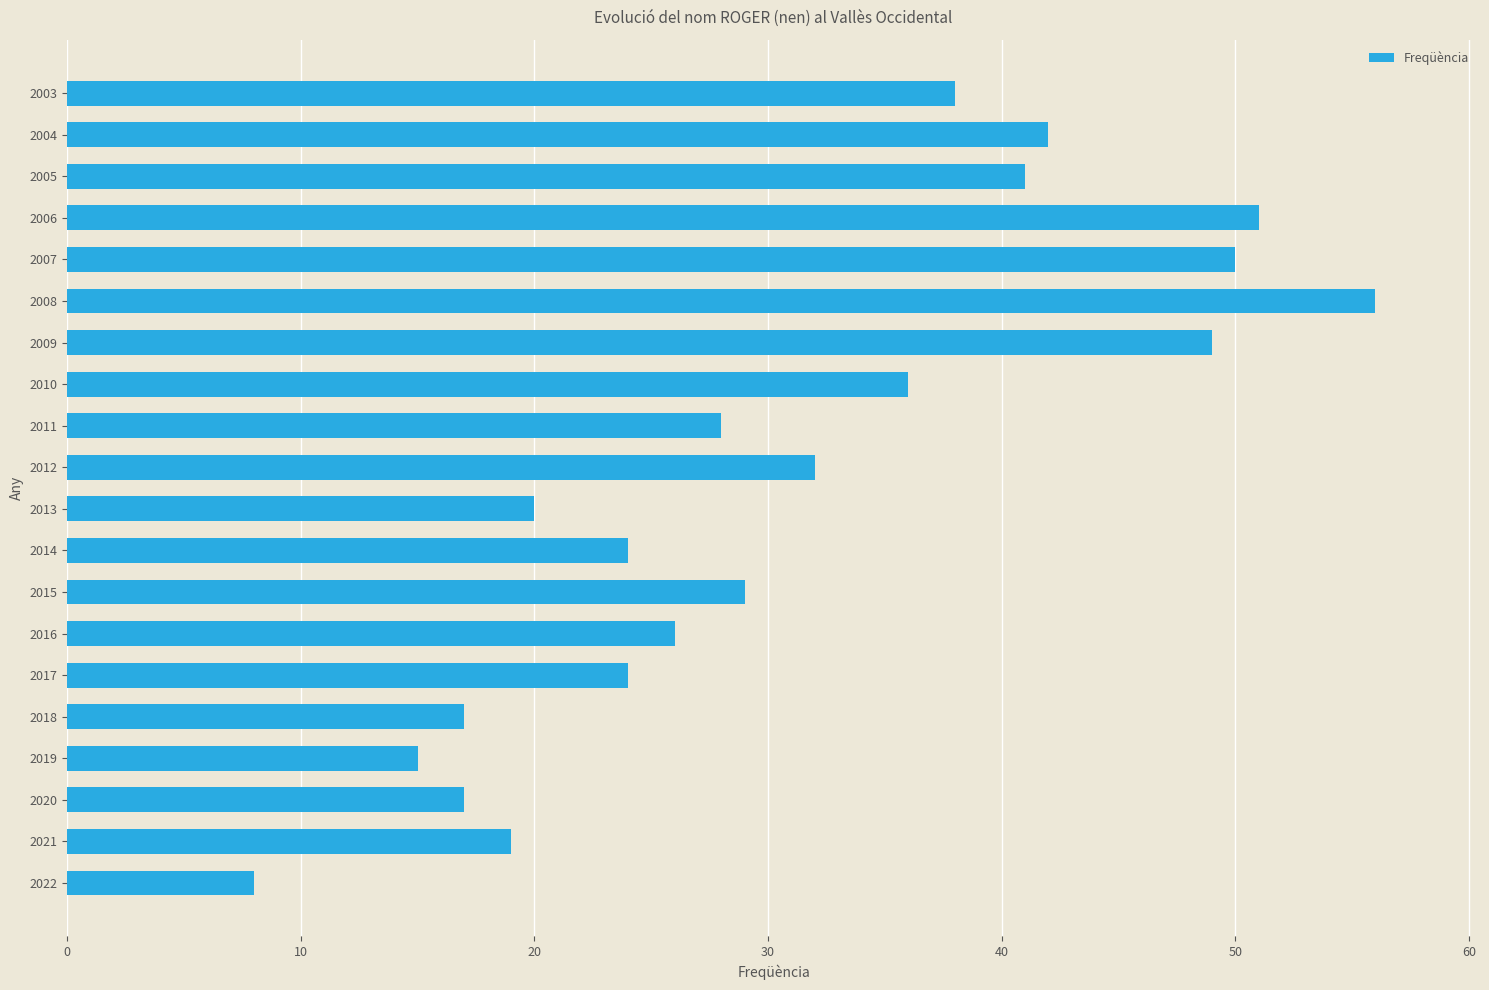

Is it true that the value at 2016 is 26?

True